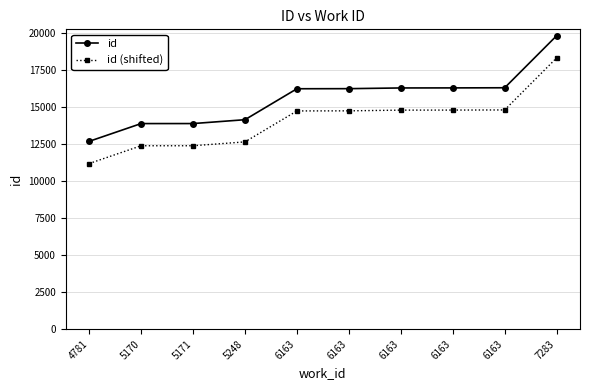

True or false: id and id (shifted) cross at least once.

False